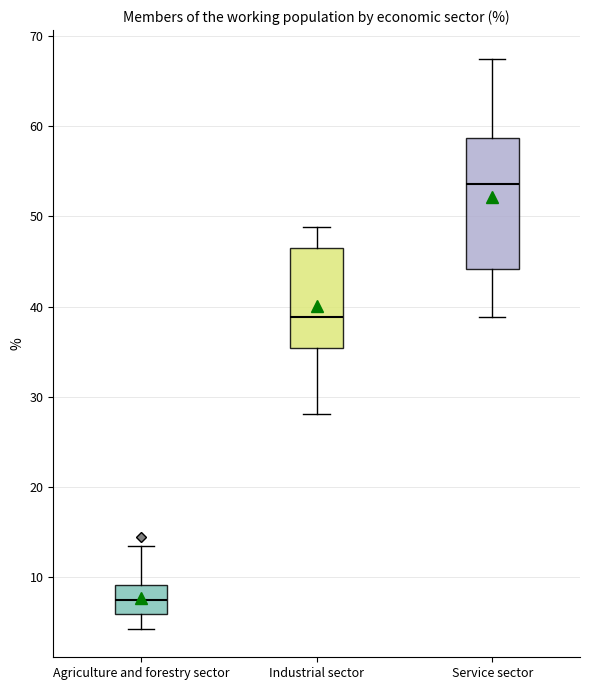

Which box is the tallest, from its lower edge to its upper edge?

Service sector